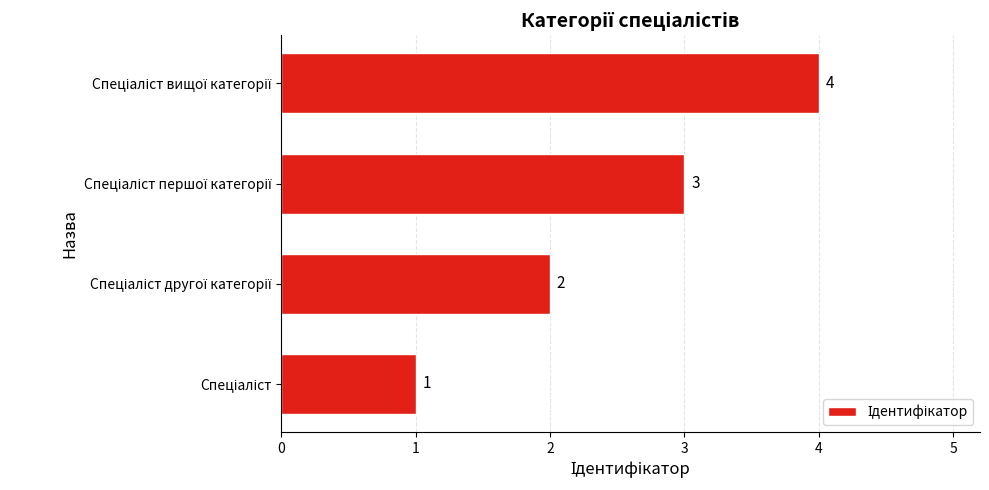

How many values are between 2 and 4?

3